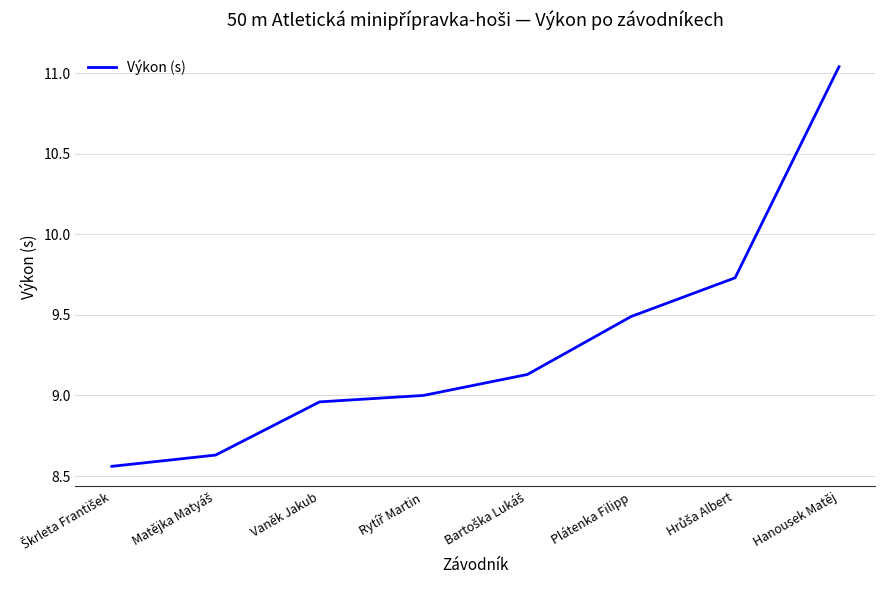

What is the average value?

9.3